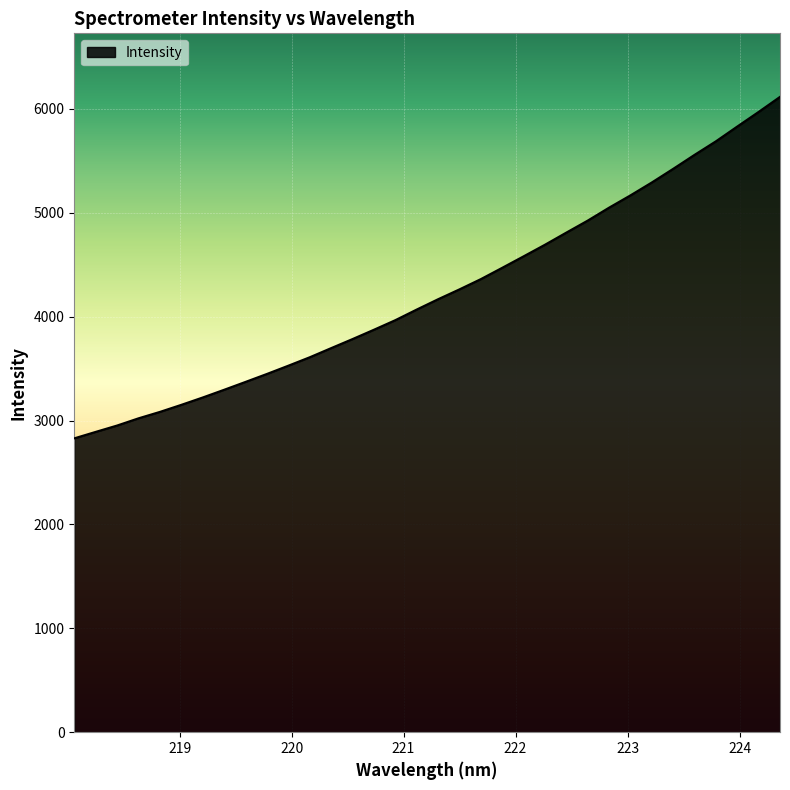

What is the smallest value displayed?

2828.4